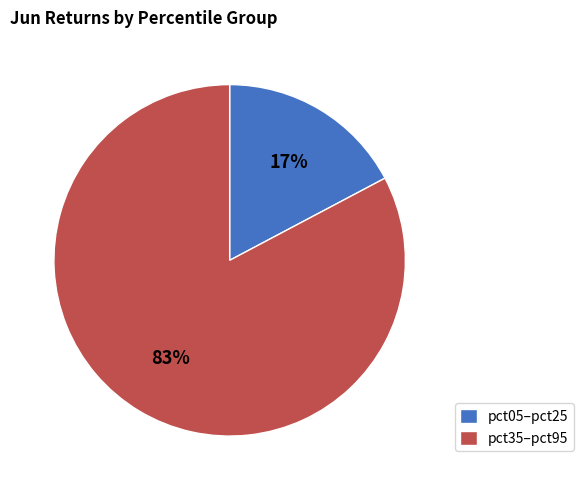

Rank the categories by value from highest to lowest.

pct35–pct95, pct05–pct25